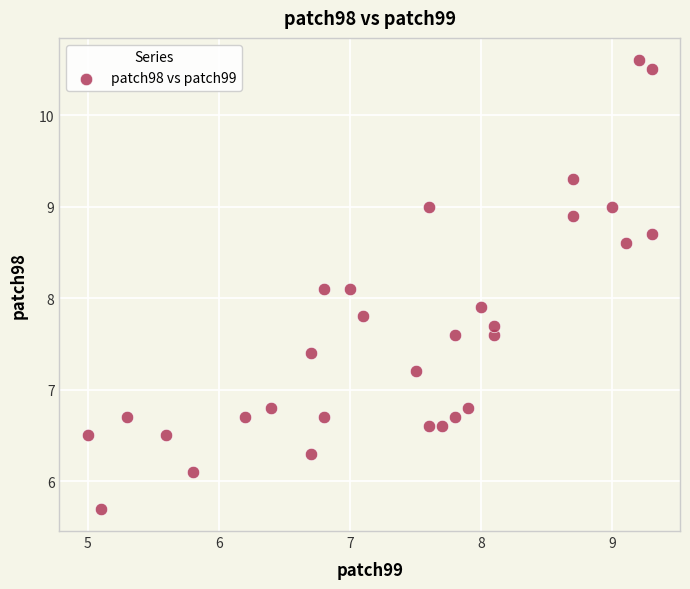

What is the range of X values (max minus min)?

4.3